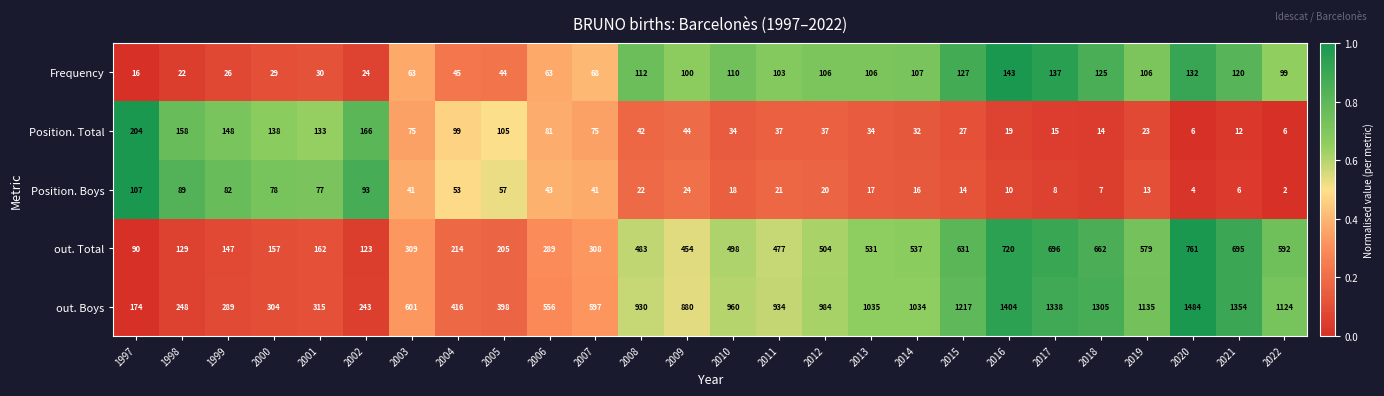

What is the difference between the Frequency values at 2012 and 2005?

62